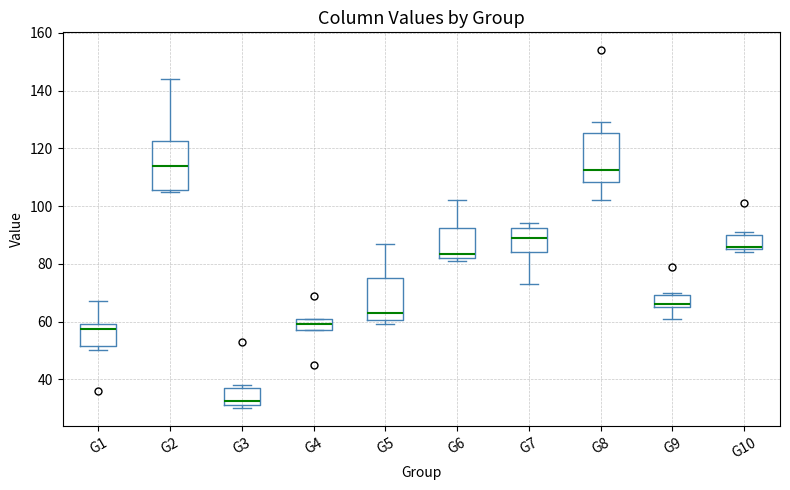

Reading left to right, transcribe this box plot: for each box, give where its median line is, the range the box spans, and where its two whiskers end, as read against the y-axis. The values are not printed on the chart, so give them approximately, as read against the axis.

G1: median 58, box 52 to 60, whiskers 50 to 68
G2: median 114, box 106 to 122, whiskers 106 to 144
G3: median 32 (just above the box's lower edge), box 32 to 38, whiskers 30 to 38 (just above the box's upper edge)
G4: median 60, box 58 to 62, whiskers 58 to 62
G5: median 64, box 60 to 76, whiskers 60 (just below the box's lower edge) to 88
G6: median 84, box 82 to 92, whiskers 82 (just below the box's lower edge) to 102
G7: median 90, box 84 to 92, whiskers 74 to 94
G8: median 112, box 108 to 126, whiskers 102 to 130
G9: median 66 (just above the box's lower edge), box 66 to 70, whiskers 62 to 70 (just above the box's upper edge)
G10: median 86 (just above the box's lower edge), box 86 to 90, whiskers 84 to 92